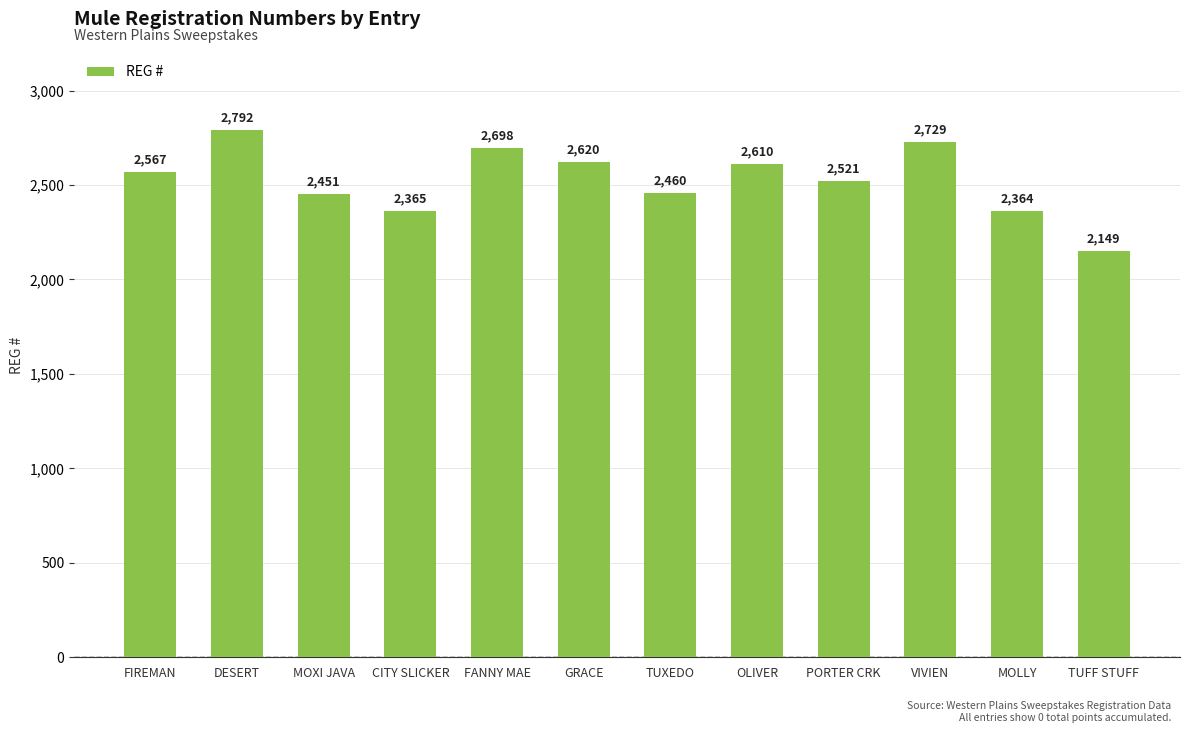

What is the label of the 1st bar from the left?

FIREMAN